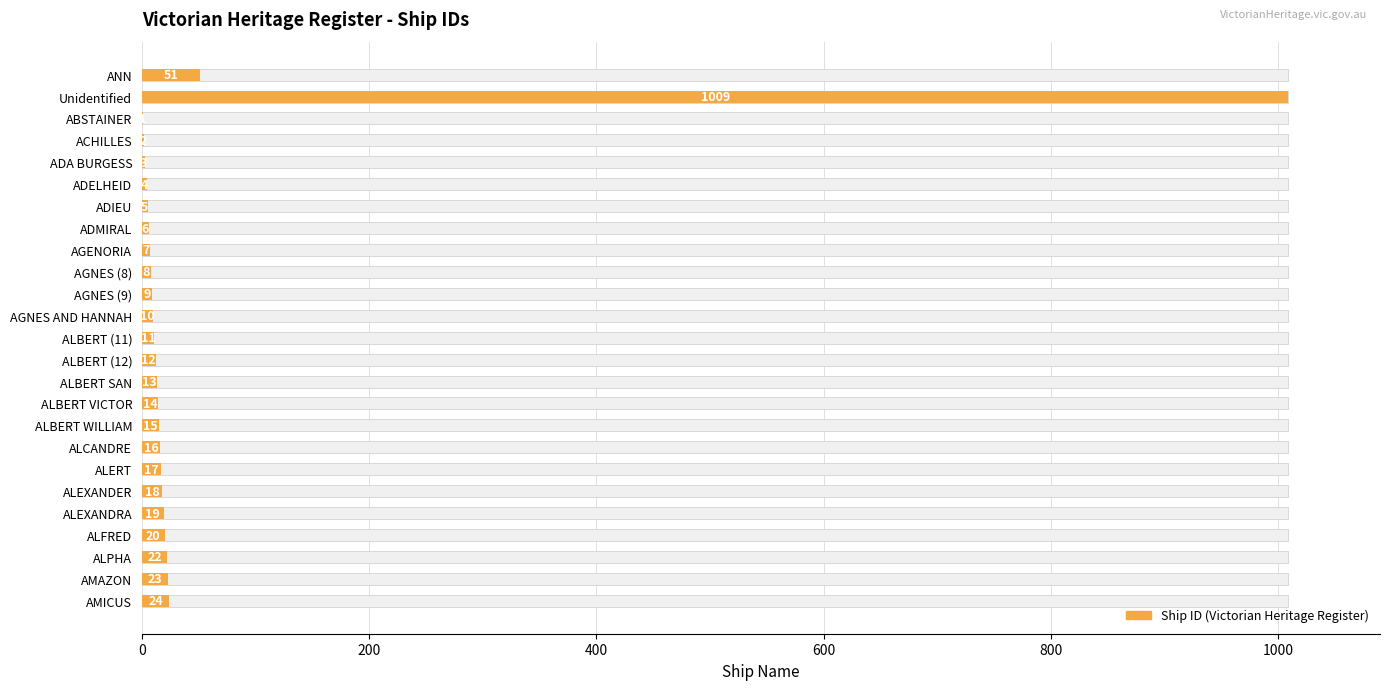

What is the sum of all values?

1339